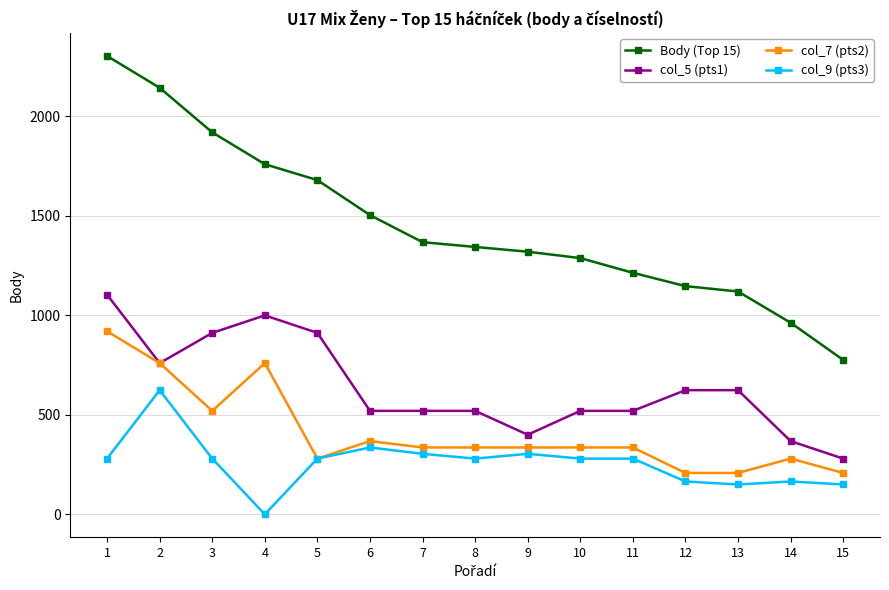

Which series has the widest spread of values?

Body (Top 15)